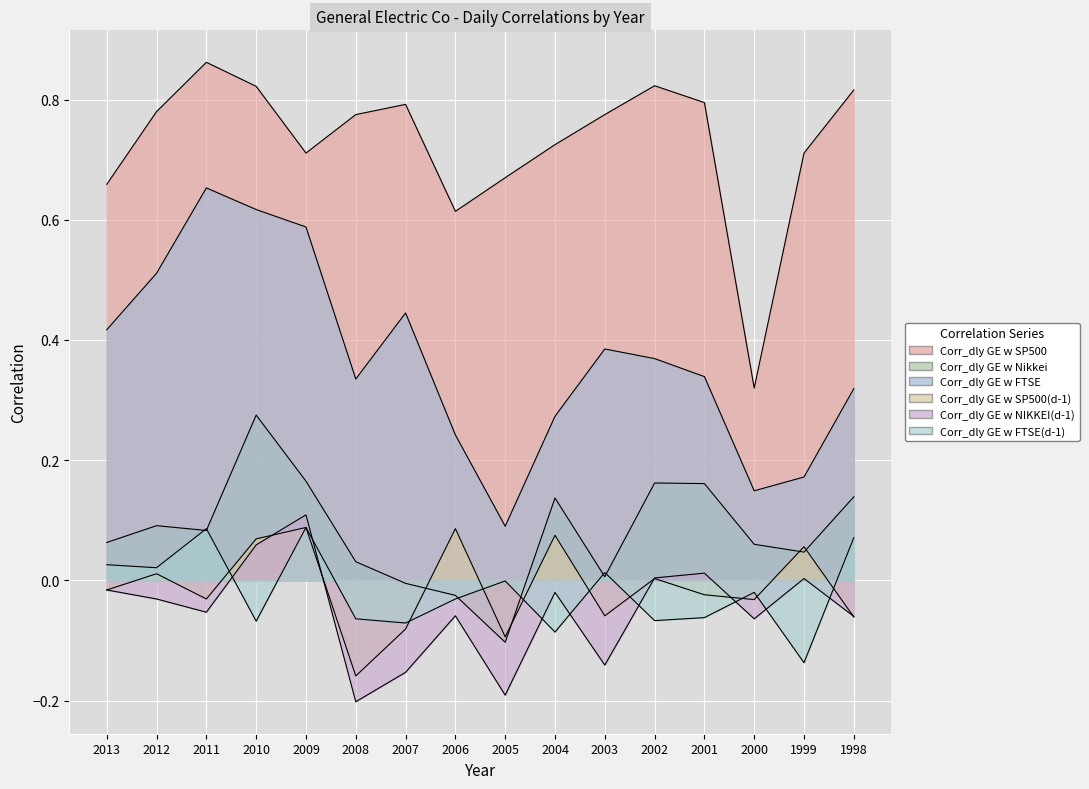

Where is the first local maximum for Corr_dly GE w SP500(d-1)?

2012